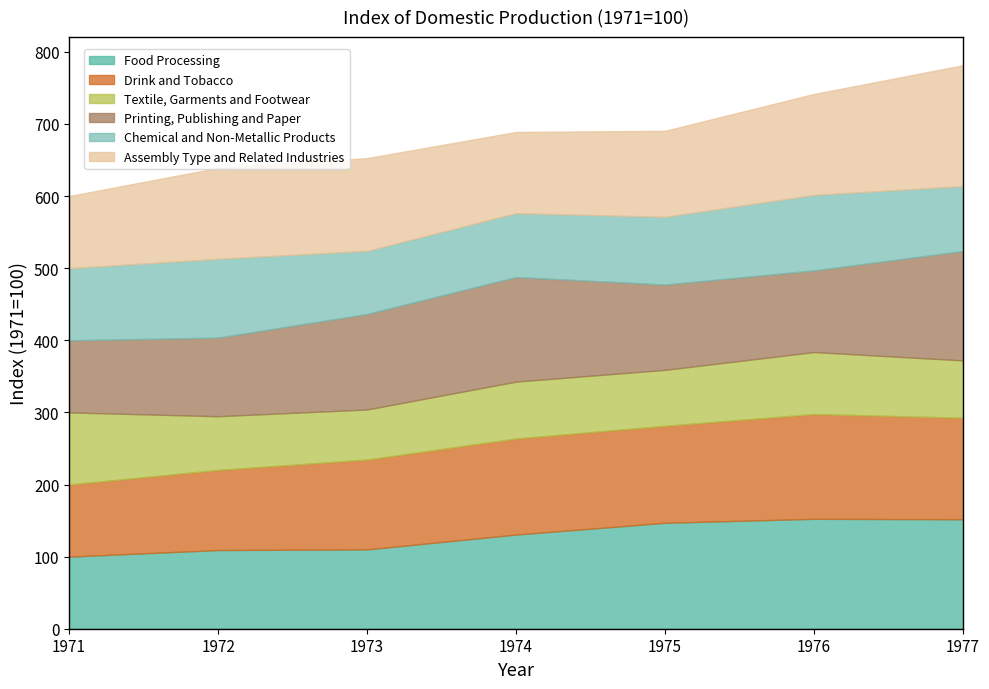

Which series changed the most between 1971 and 1976?

Food Processing